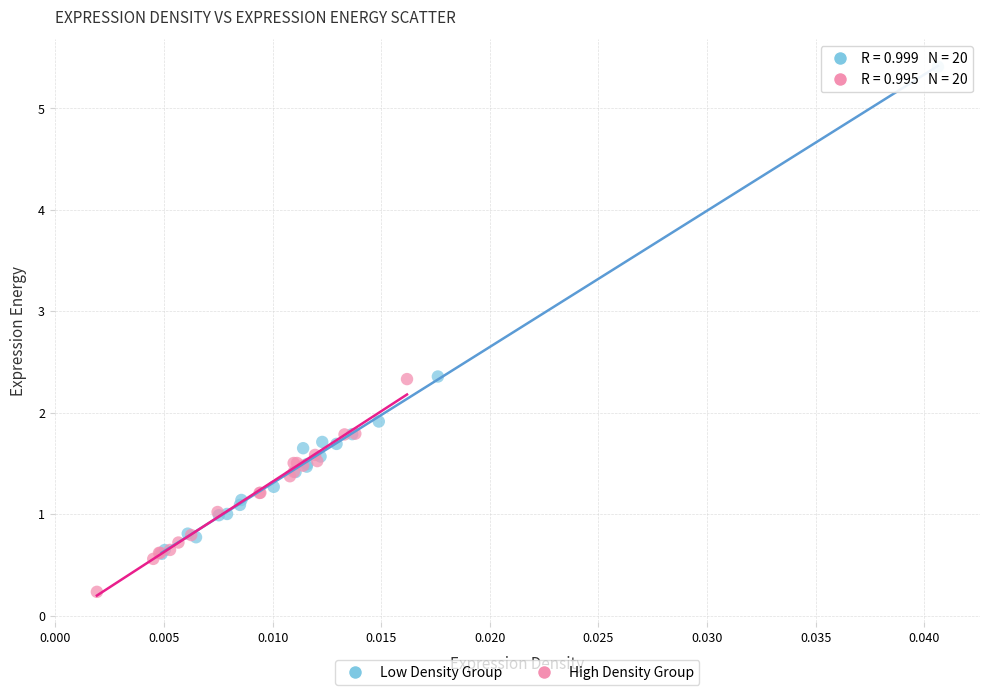

Which series contains the highest Y value?

Low Density Group